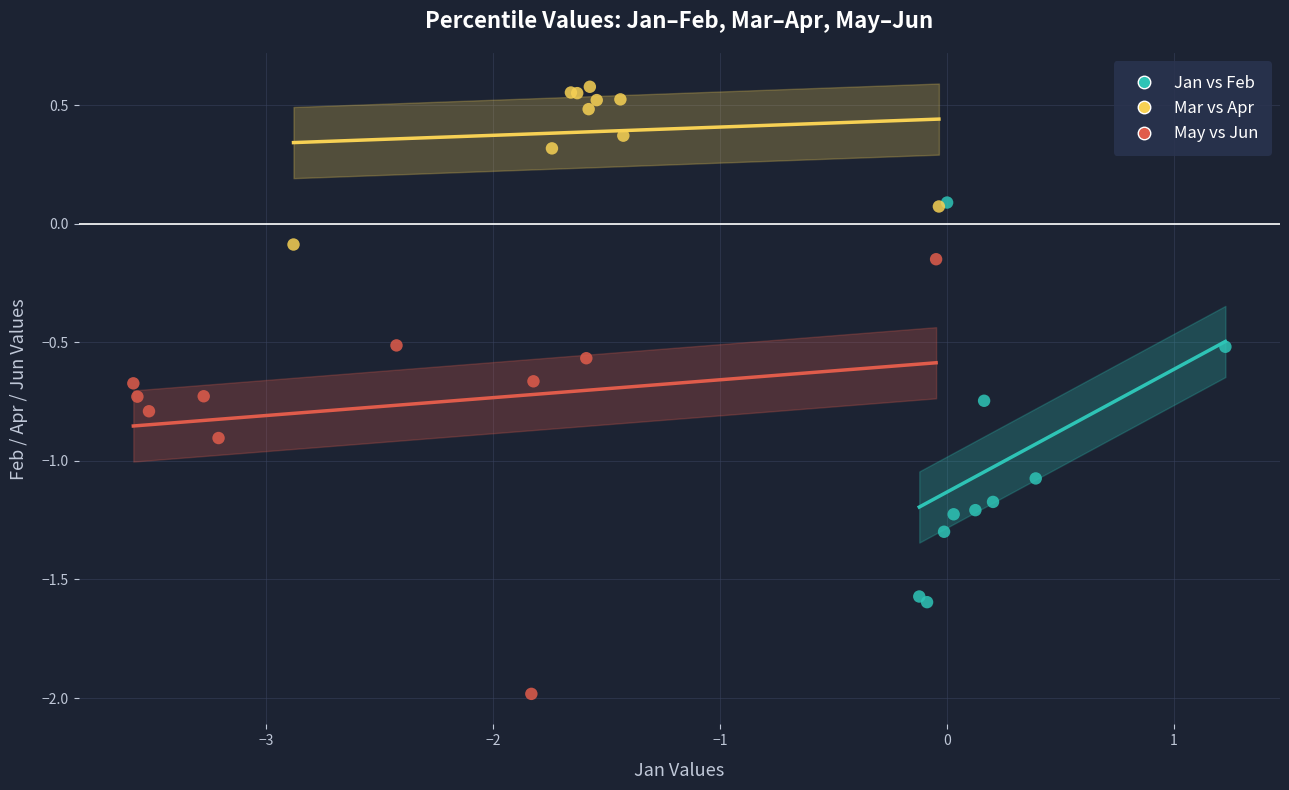

Which series contains the highest Y value?

Mar vs Apr